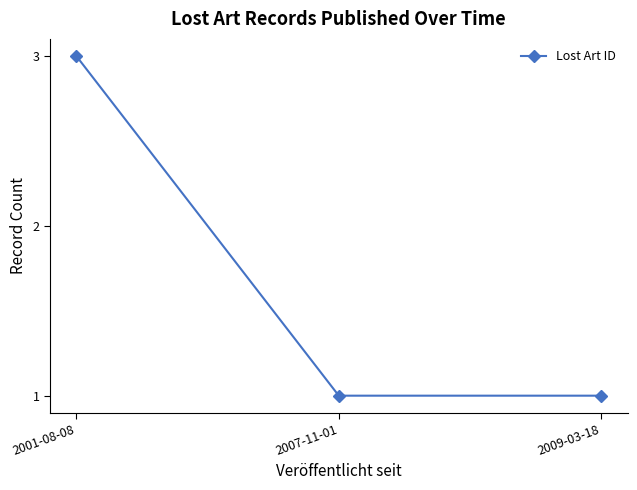

Is this an area chart (filled region under the line)?

No